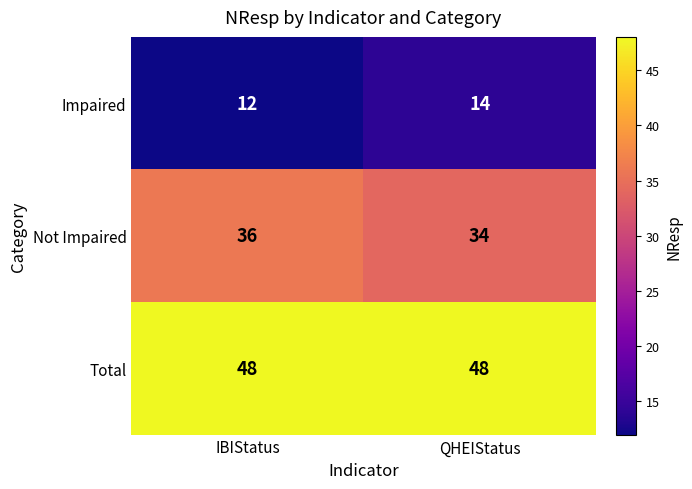

What is the difference between the highest and lowest values at QHEIStatus?

34